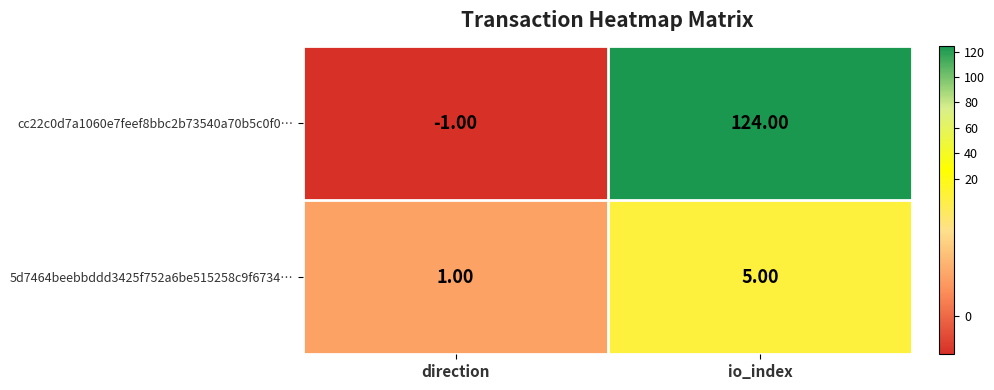

Which series has the widest spread of values?

cc22c0d7a1060e7feef8bbc2b73540a70b5c0f0…